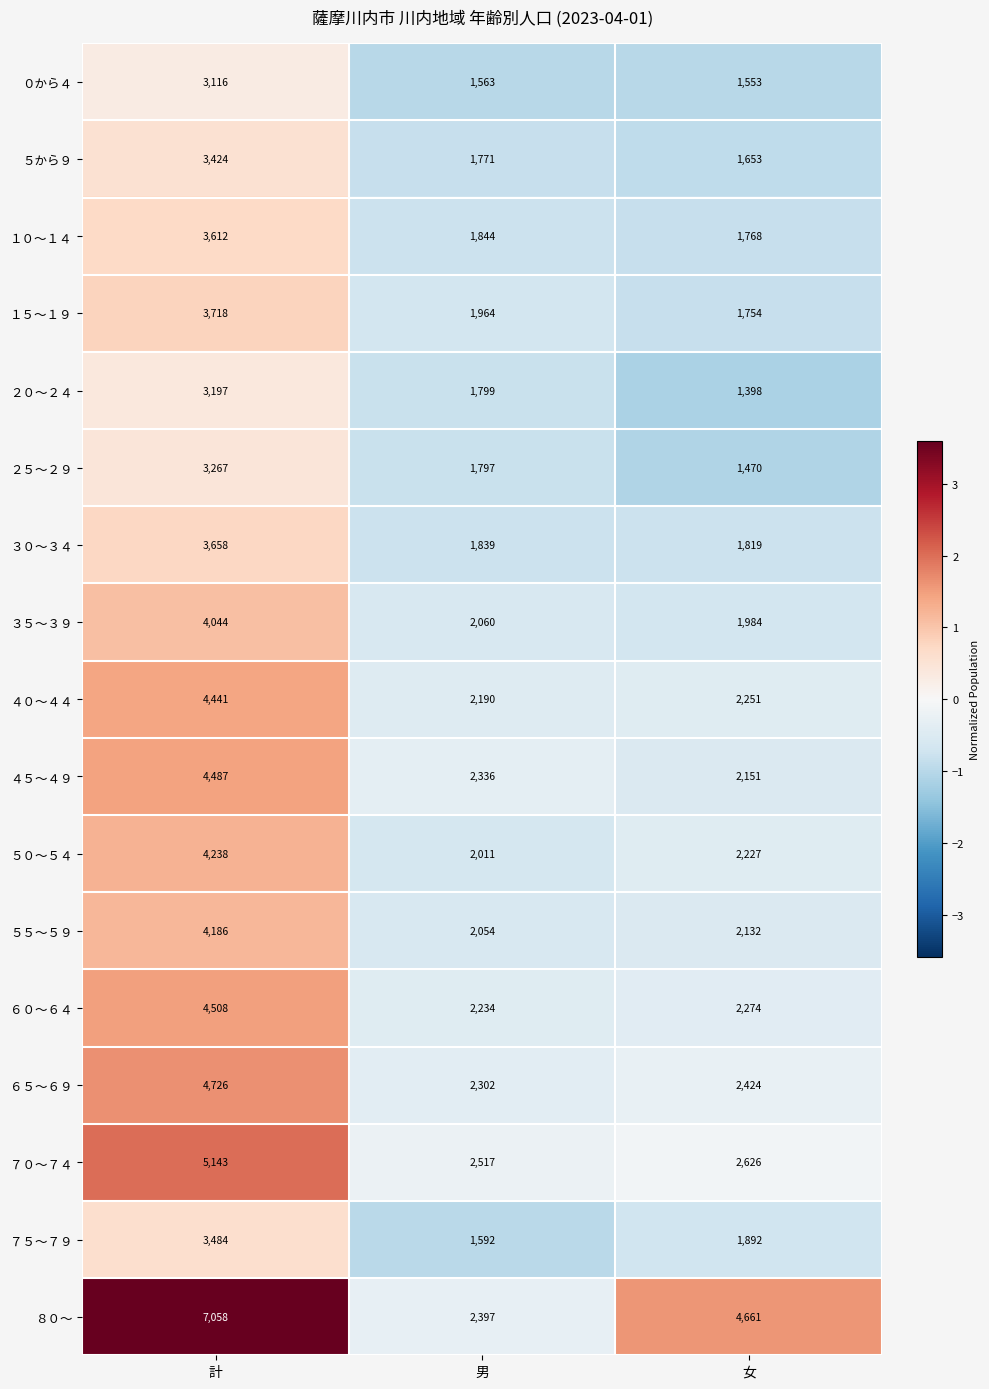

List the series in order of their peak value, highest first.

８０～, ７０～７４, ６５～６９, ６０～６４, ４５～４９, ４０～４４, ５０～５４, ５５～５９, ３５～３９, １５～１９, ３０～３４, １０～１４, ７５～７９, ５から９, ２５～２９, ２０～２４, ０から４